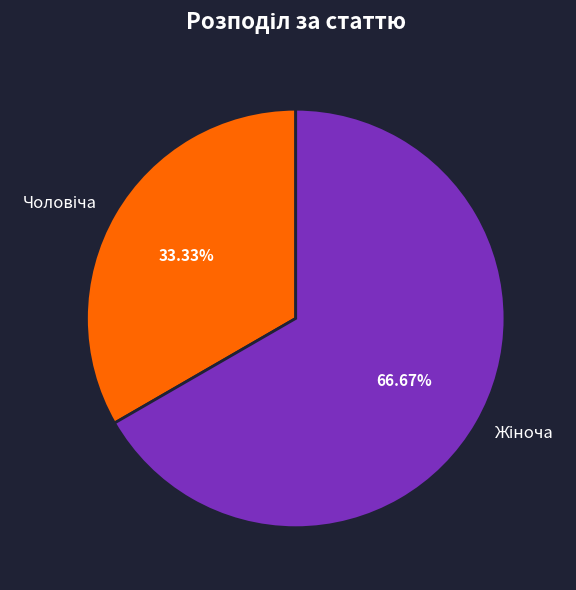

How many slices are in this pie chart?

2